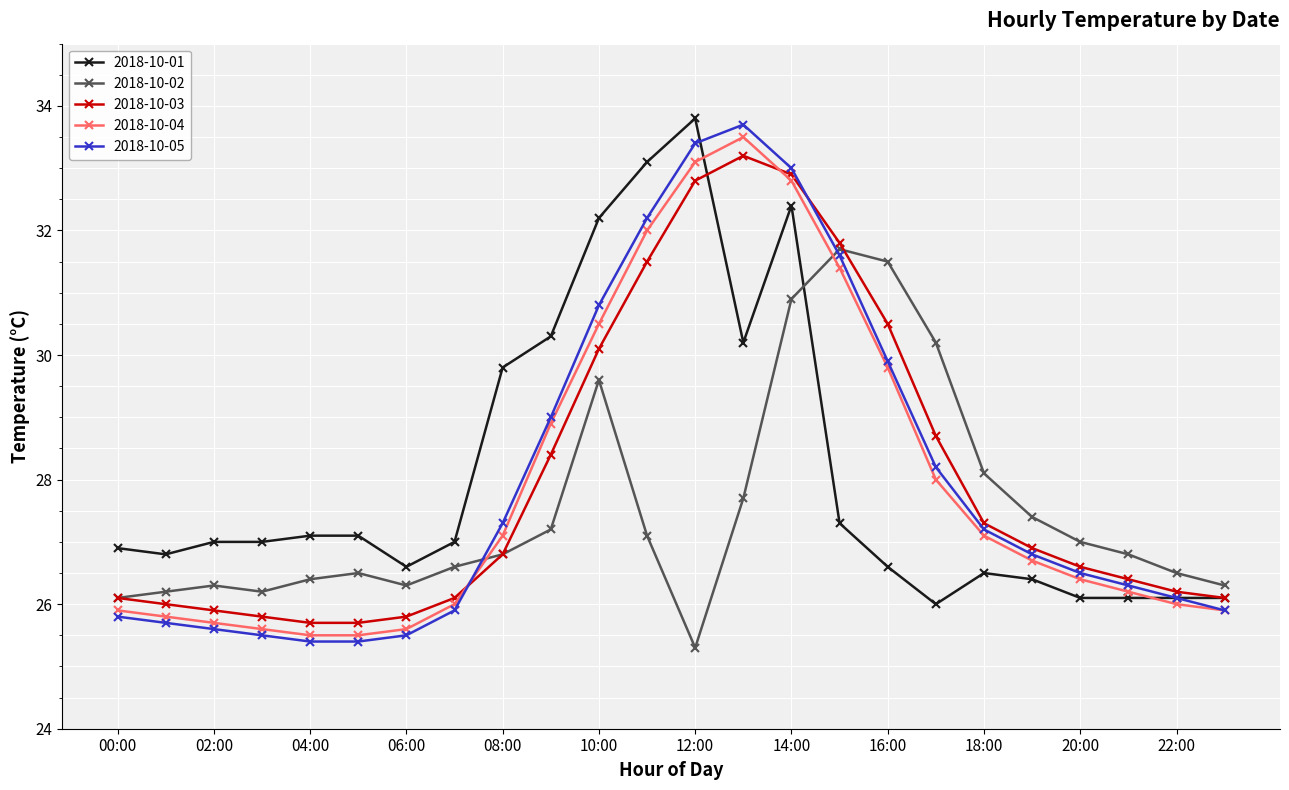

What is the difference between the maximum and minimum values in the 2018-10-01 series?

7.8